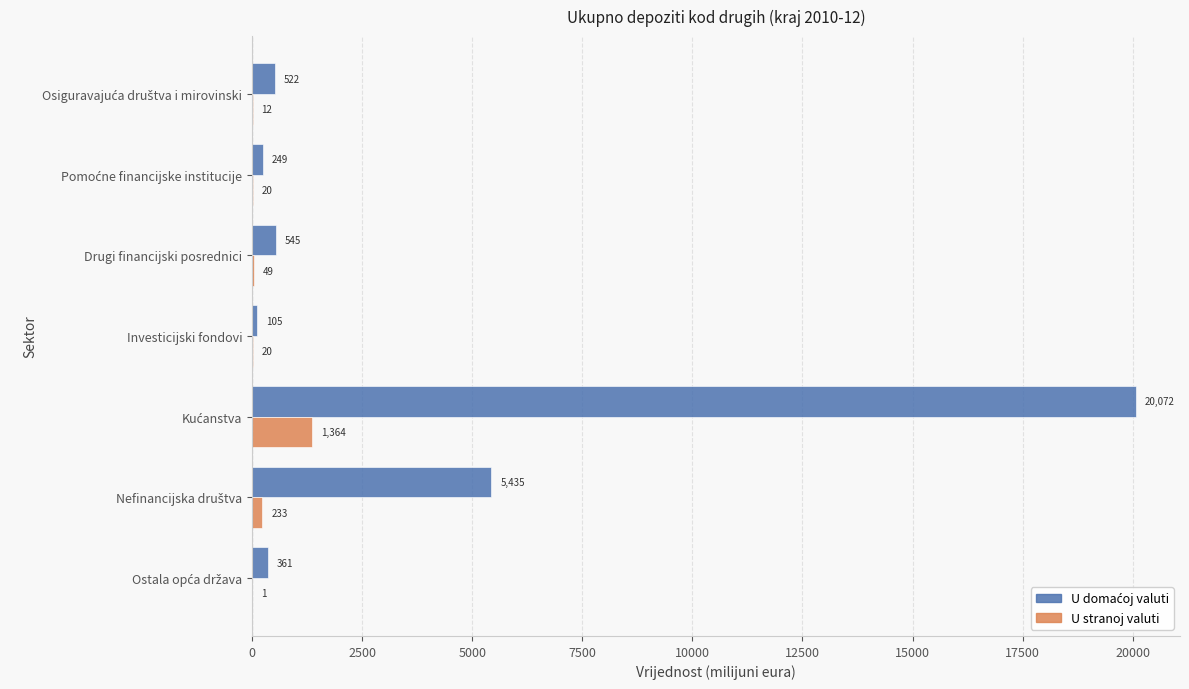

Read the U stranoj valuti value at Drugi financijski posrednici.

49.1